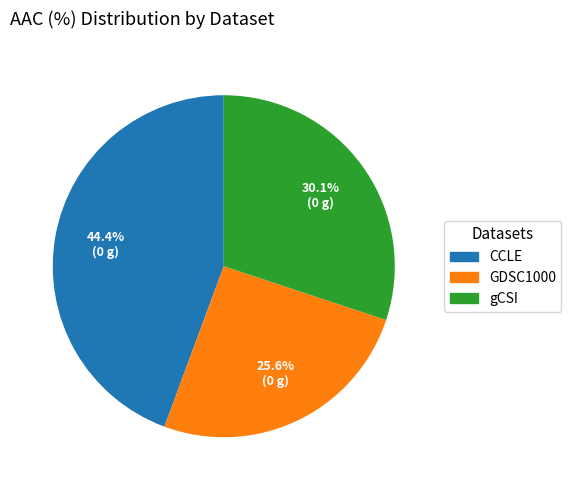

Does GDSC1000 account for over 50% of the chart?

No